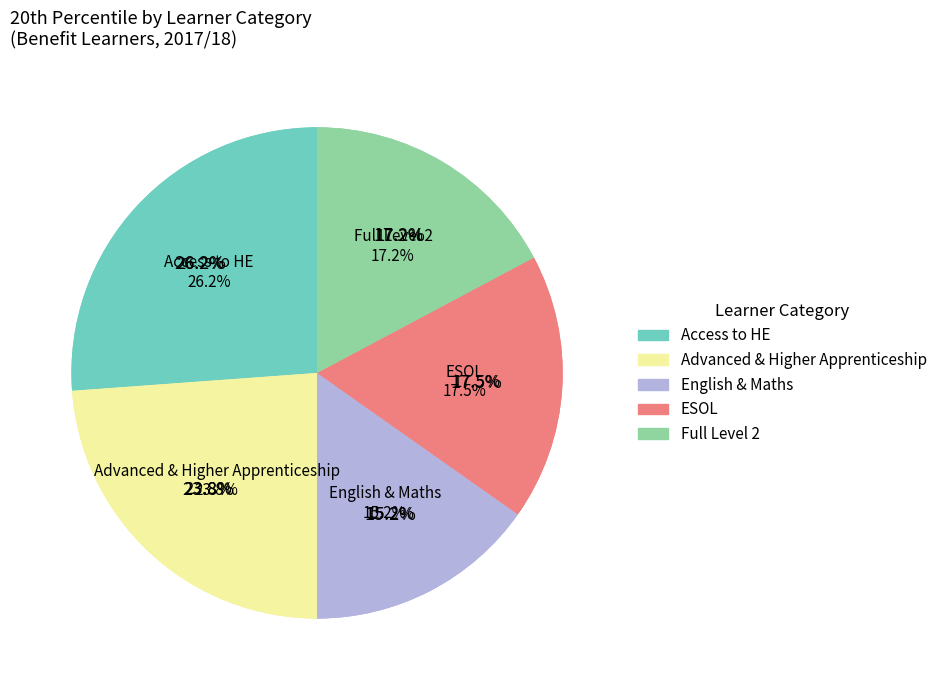

What is the ratio of the value at Full Level 2 (inc. partial Level 2) to the value at ESOL?

1.0